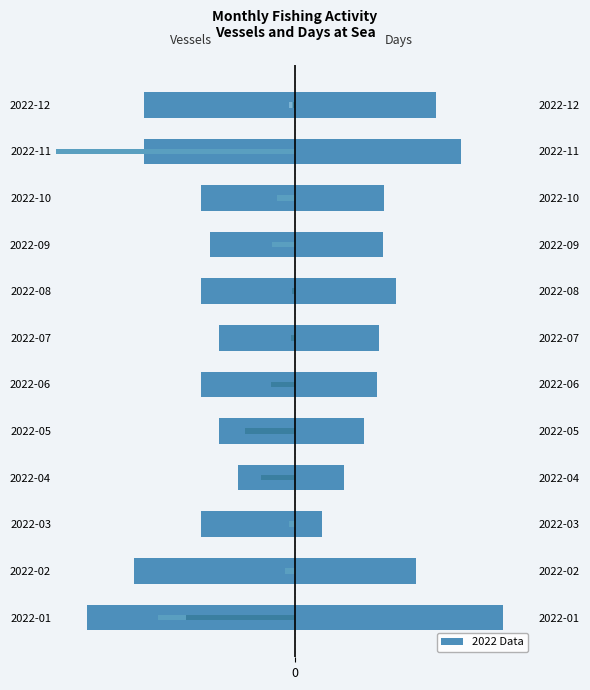

Reading left to right, list all the values displayed in this chart.

Vessels: -200.0	-154.5	-90.9	-54.5	-72.7	-90.9	-72.7	-90.9	-81.8	-90.9	-145.5	-145.5
Days: 200.0	116.3	25.8	47.4	66.8	78.6	81.2	97.3	85.0	85.8	159.8	135.7
WahMt: -37.6	0.0	0.0	-2.4	-12.8	-4.8	0.0	0.0	-10.4	-4.8	-16.8	-5.6
LecMt: -132.0	-9.6	-5.6	0.0	0.0	0.0	0.0	0.0	-22.4	-17.6	-340.8	-3.2
OilMt: -104.8	0.0	0.0	-32.8	-48.0	-23.2	-4.0	-3.2	0.0	0.0	0.0	-1.6